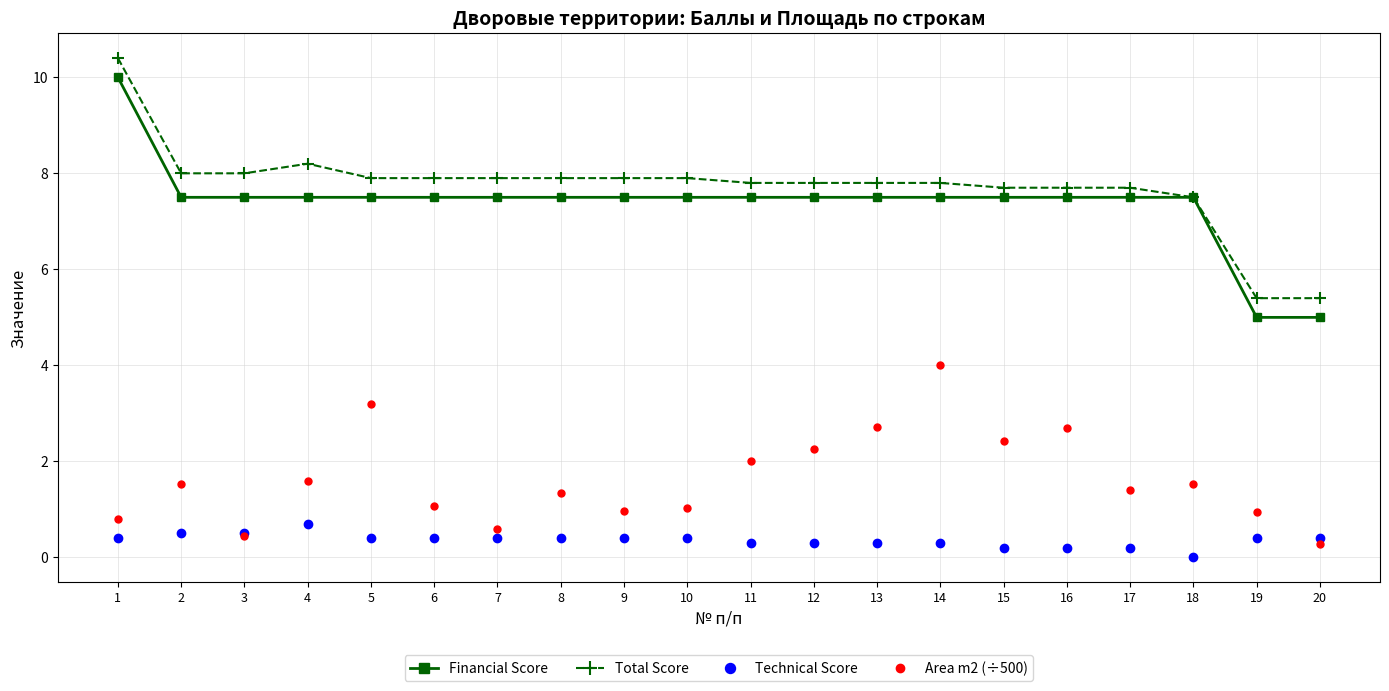

What is the value of the Total Score point at the 18th from the left?

7.5